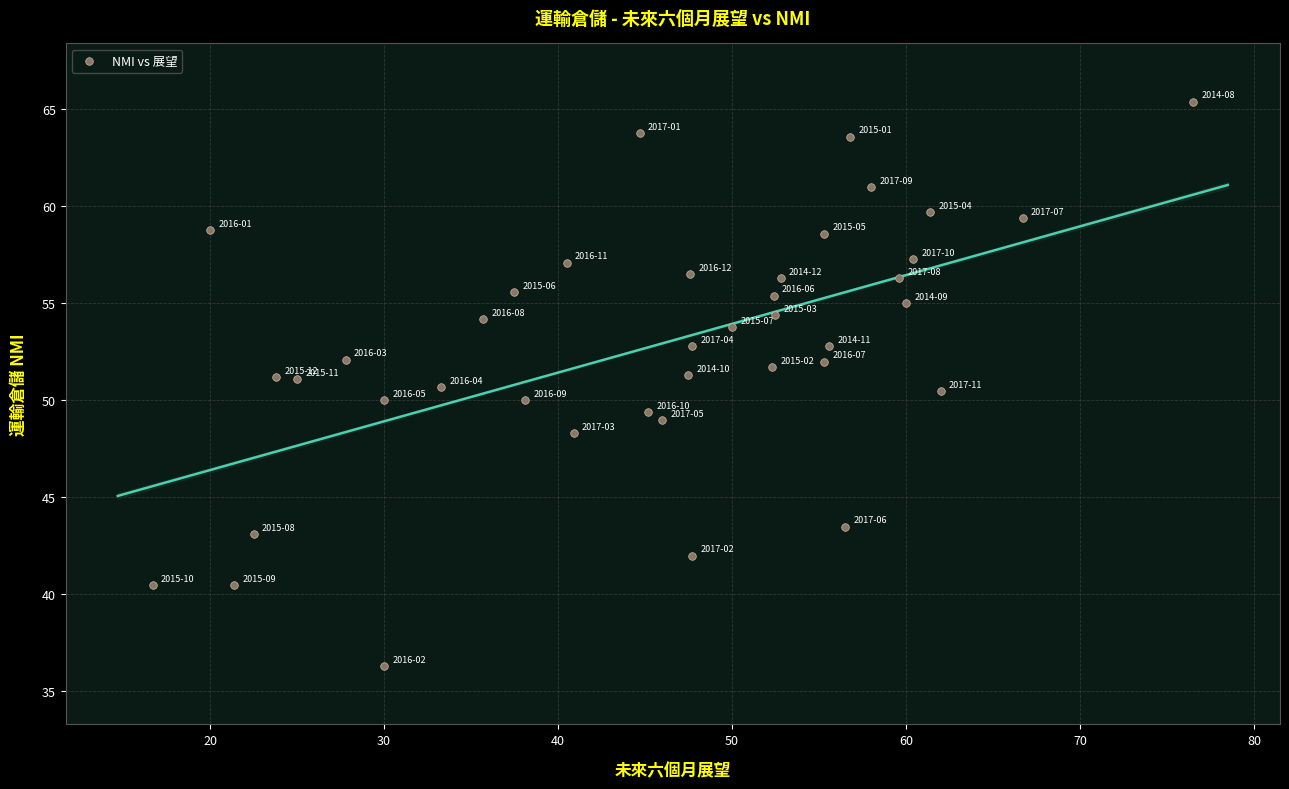

What is the range of Y values (max minus min)?

29.1